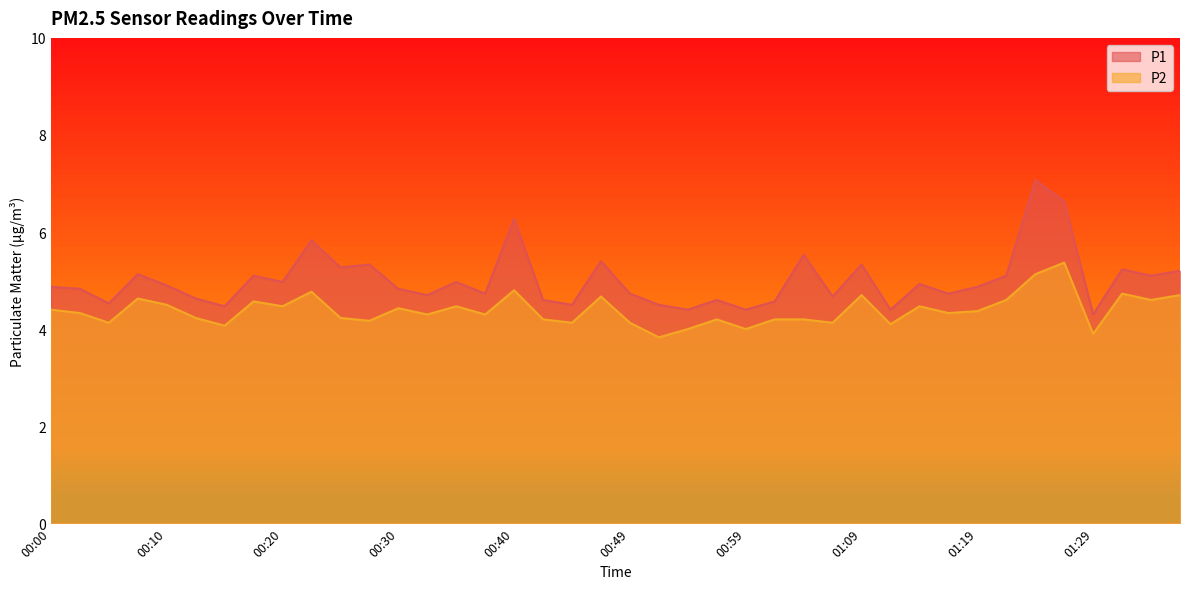

Count the number of data series in this chart.

2